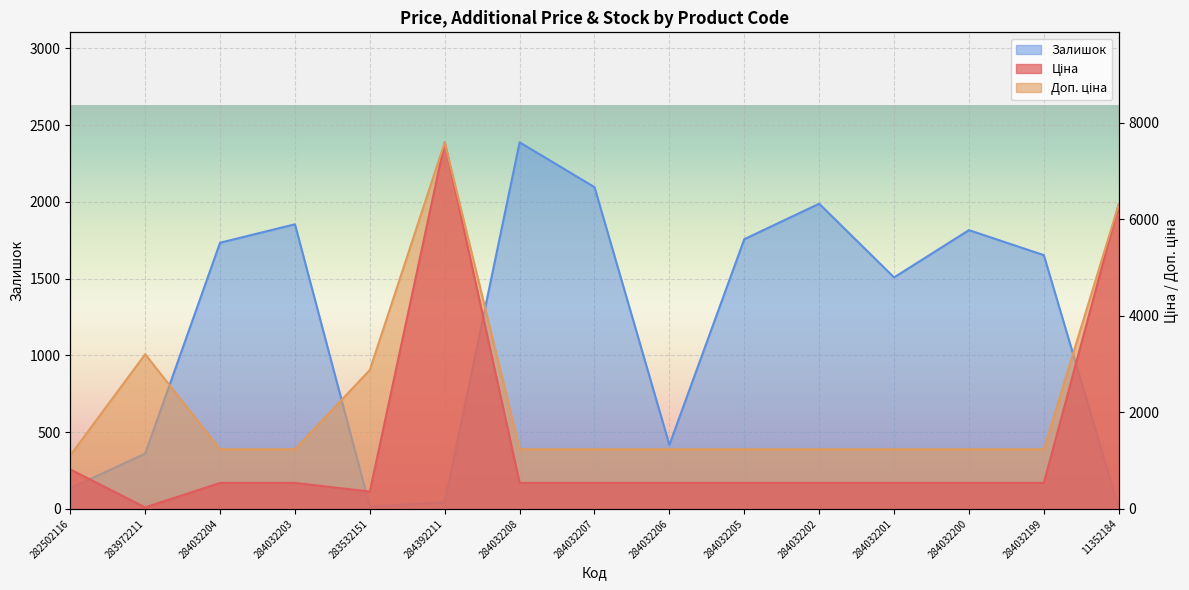

At which category does Ціна reach its first local valley?

283972211